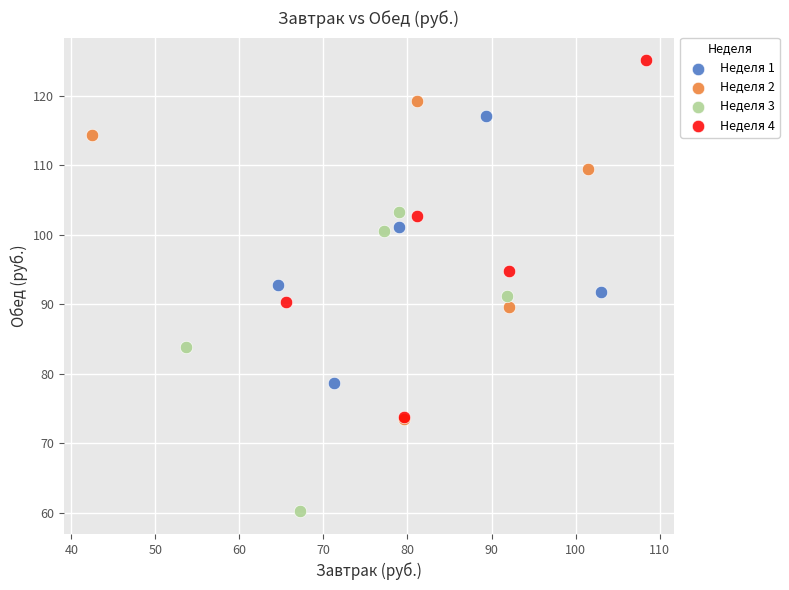

Which series reaches the minimum Y coordinate?

Неделя 3